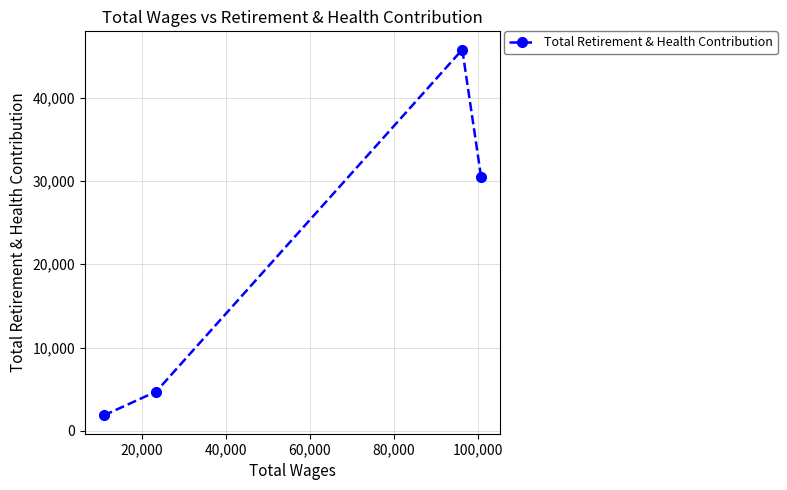

Reading left to right, what are all the values shown in this chart?

1847	4710	45758	30501